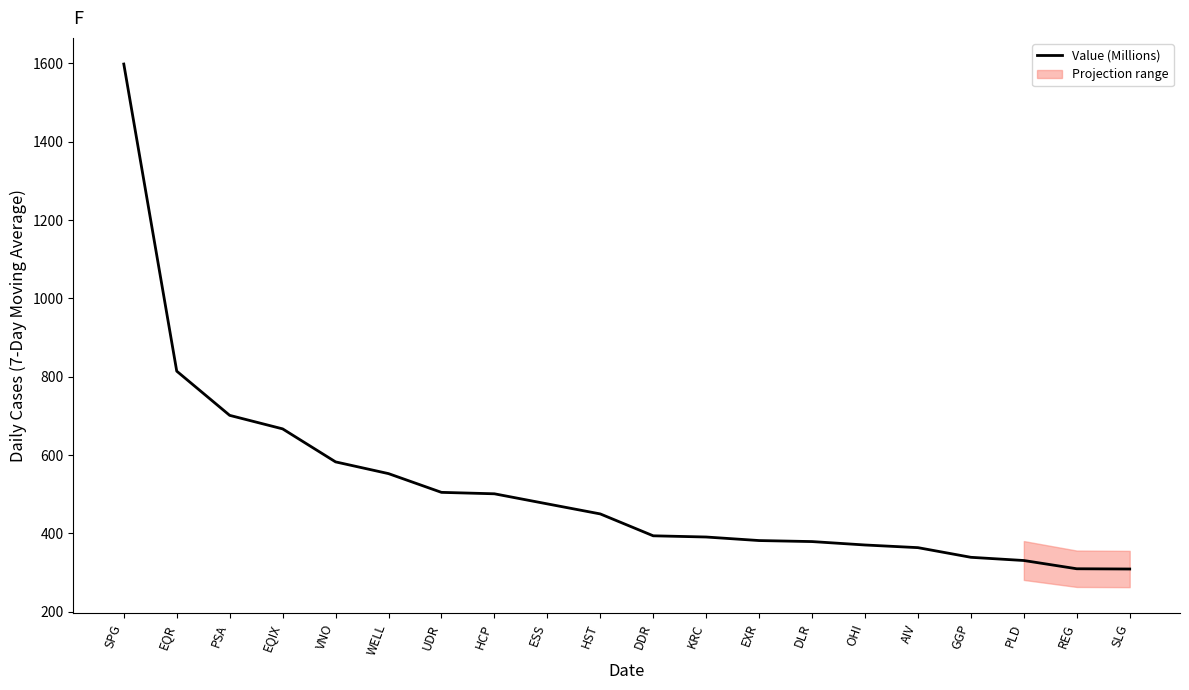

Where does the data first go above 449?

SPG